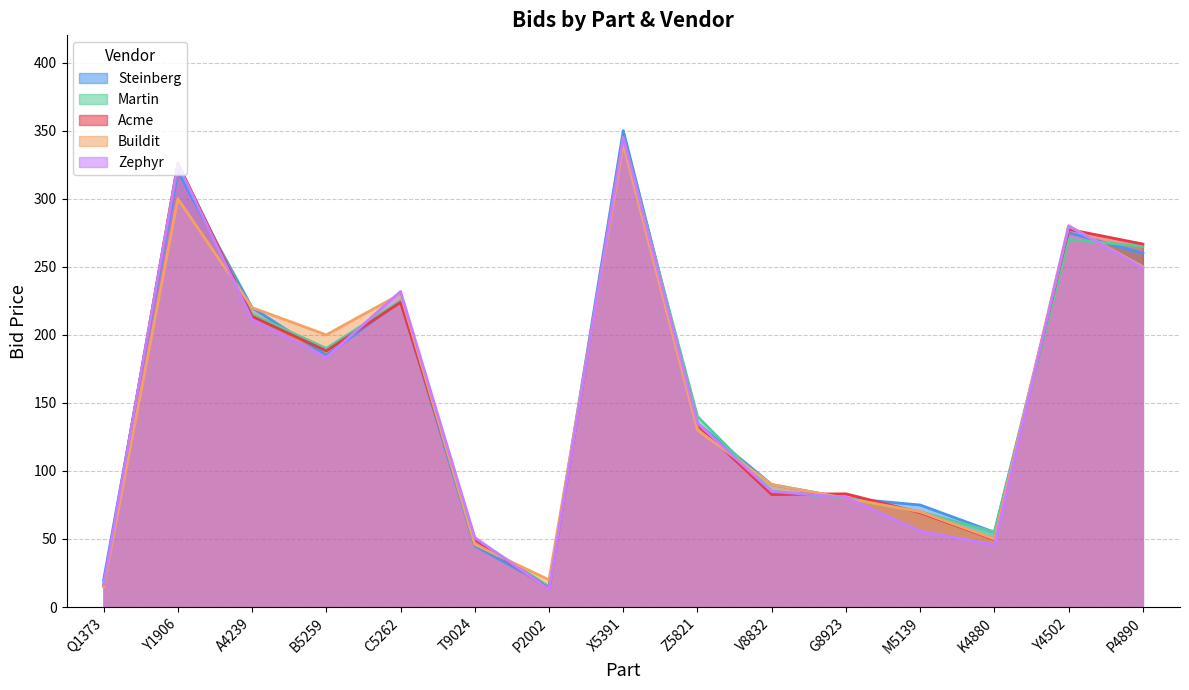

What is the spread (max minus min) of values at V8832?

7.4